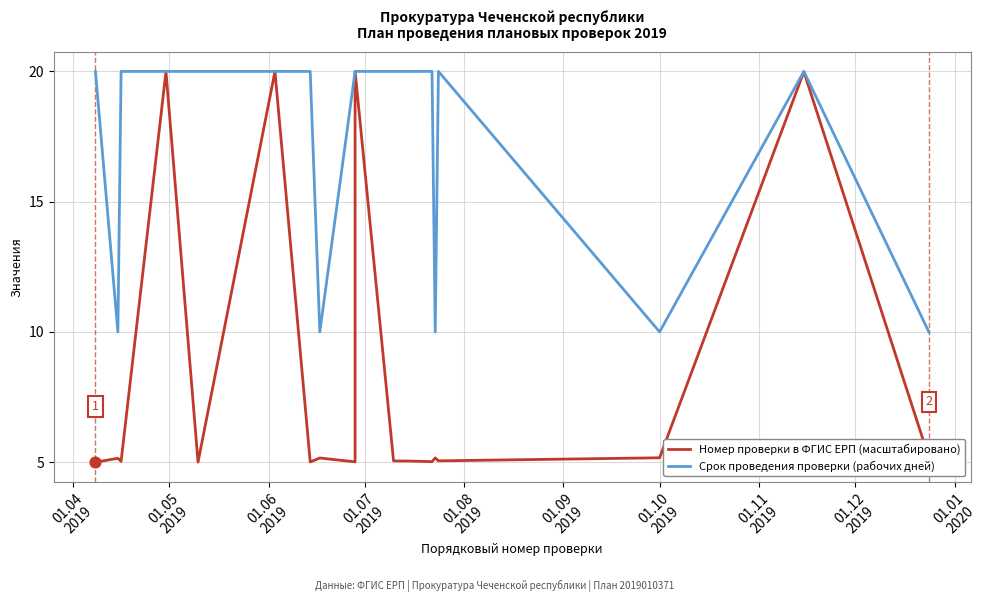

At how many categories does at least one series exceed 19?

13